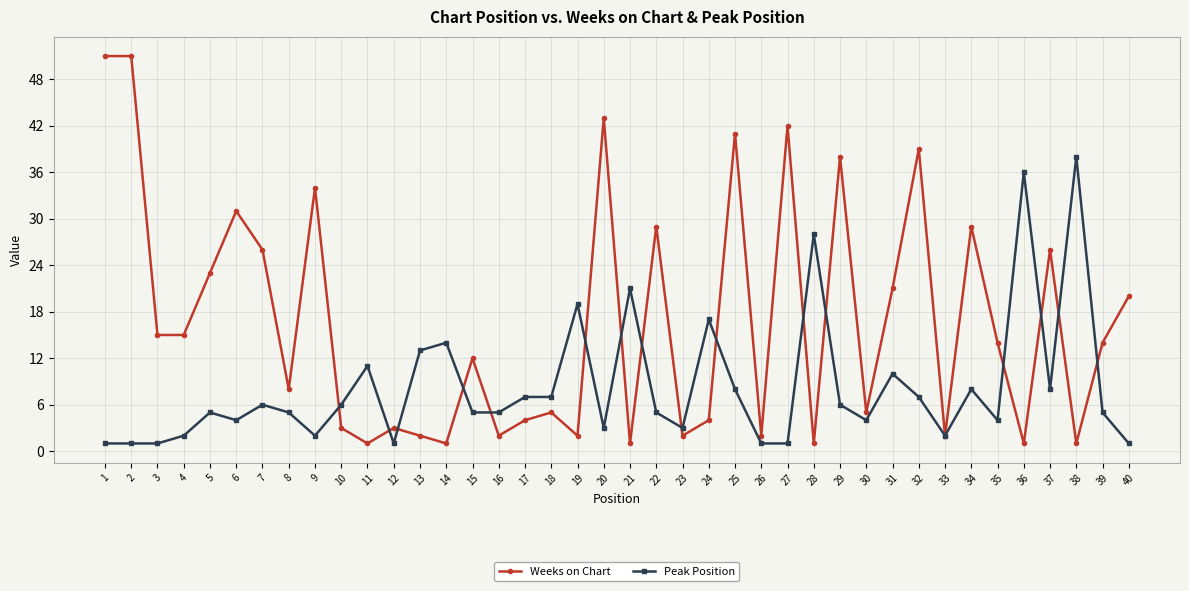

Where do Peak Position and Weeks on Chart first cross each other?

9 and 10